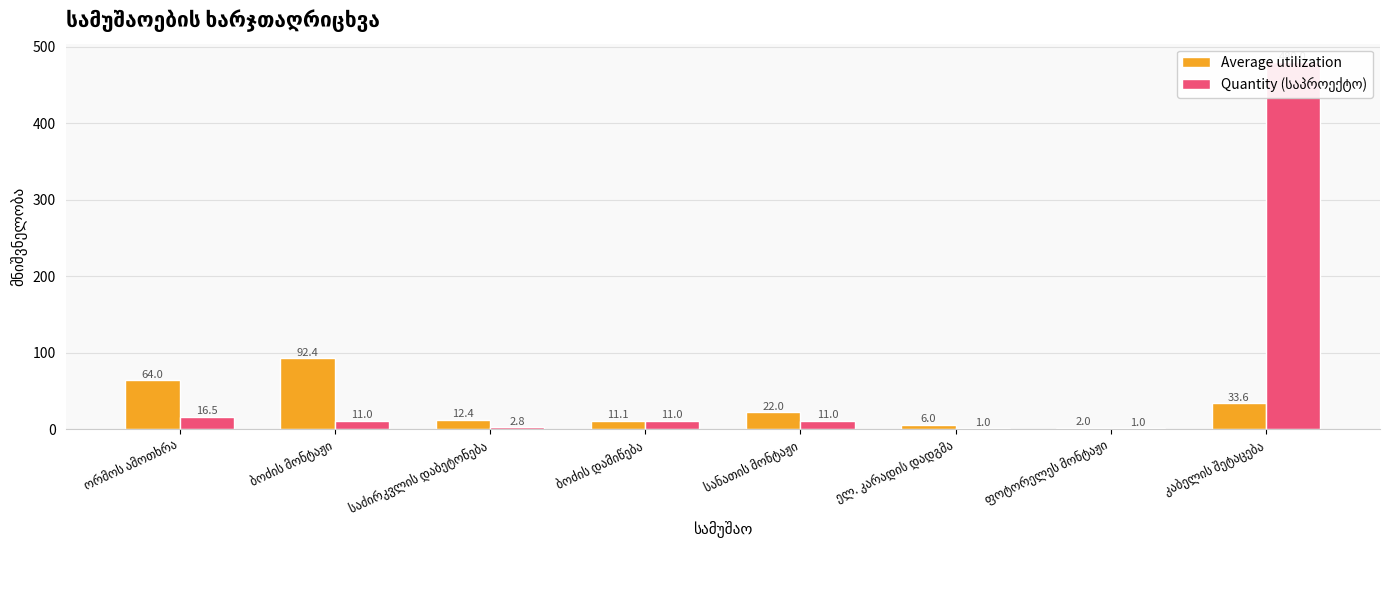

What is the sum of the Average utilization values at საძირკვლის დაბეტონება and ბოძის მონტაჟი?

104.8